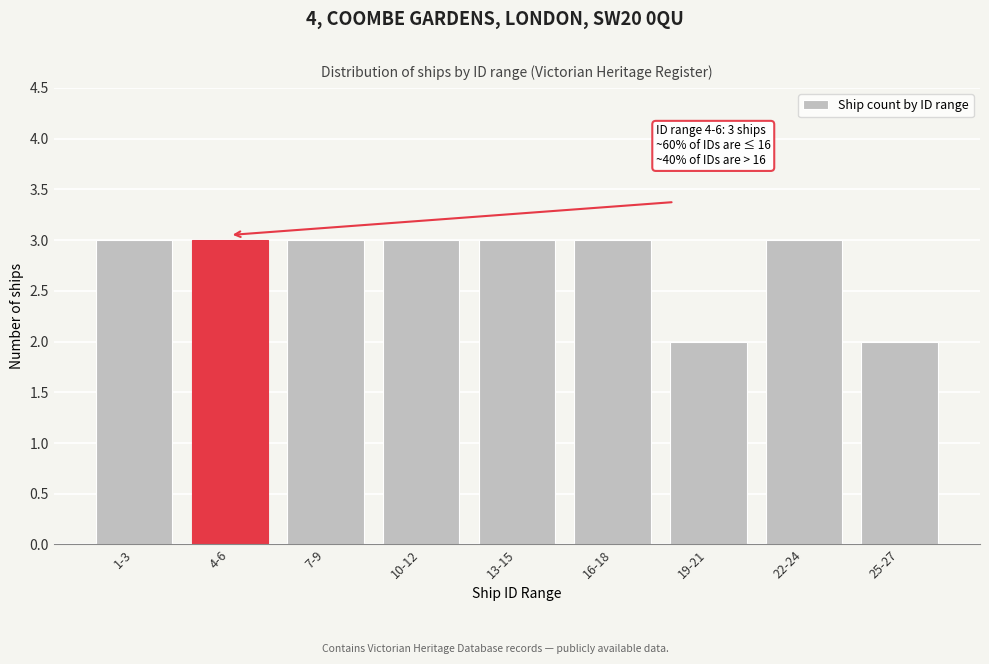

Reading left to right, list all the values displayed in this chart.

1-3=3	4-6=3	7-9=3	10-12=3	13-15=3	16-18=3	19-21=2	22-24=3	25-27=2